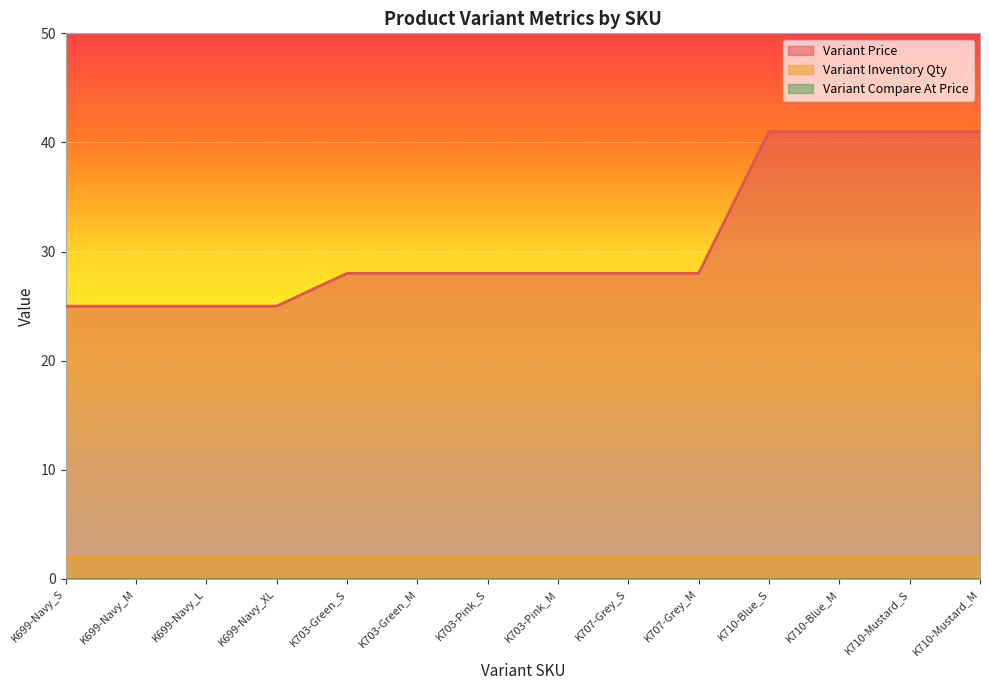

True or false: Variant Price and Variant Compare At Price cross at least once.

False